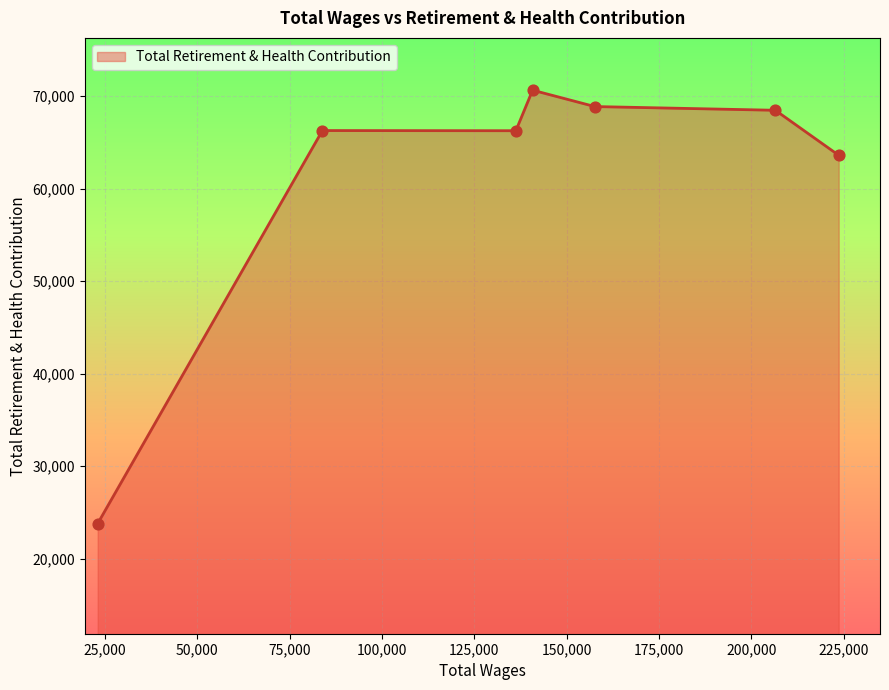

What is the sum of all values?

427863